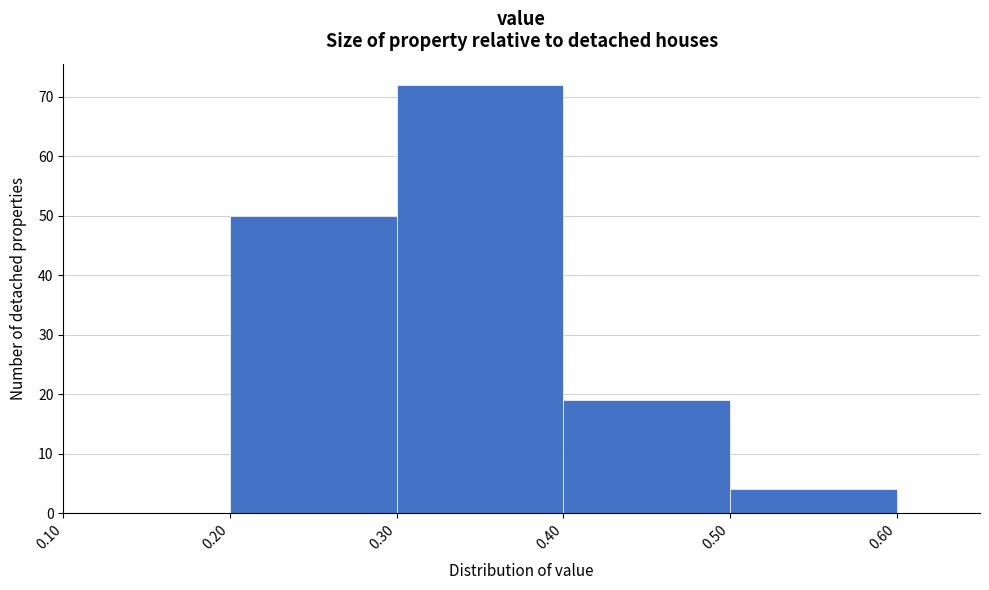

Over which range of the x-axis is the bar tallest?

0.30 to 0.40